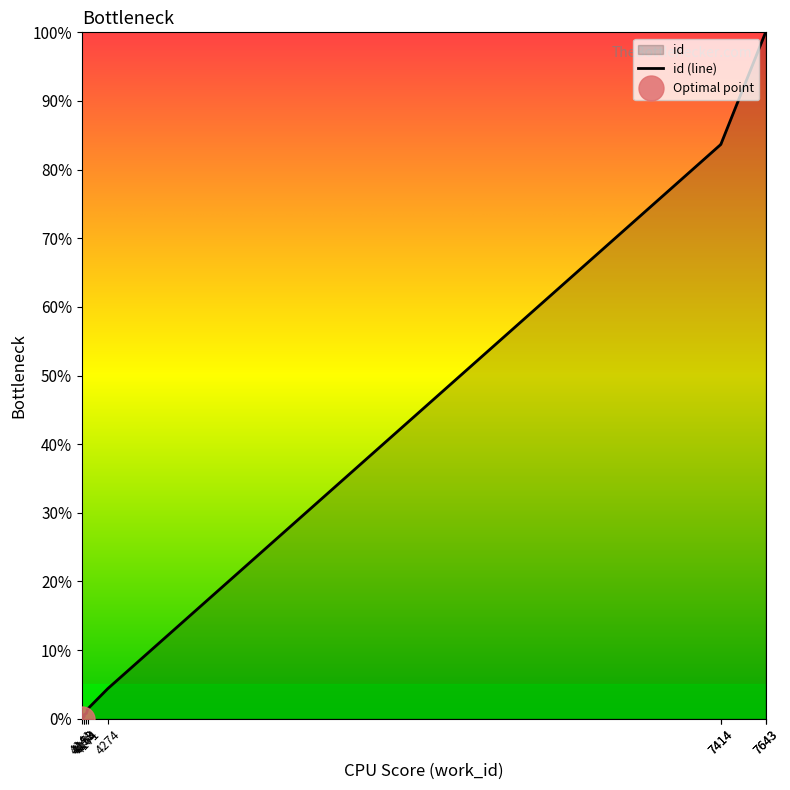

True or false: the data shows 32.2 at 7643.

False